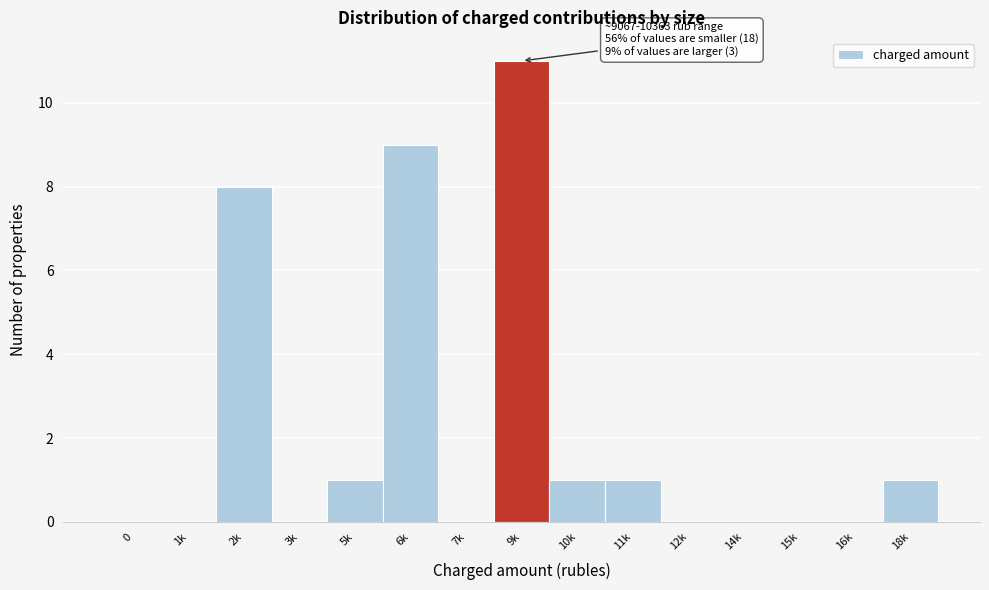

Reading right to left, transcribe all the data shown in this chart.

18k=1	16k=0	15k=0	14k=0	12k=0	11k=1	10k=1	9k=11	7k=0	6k=9	5k=1	3k=0	2k=8	1k=0	0=0